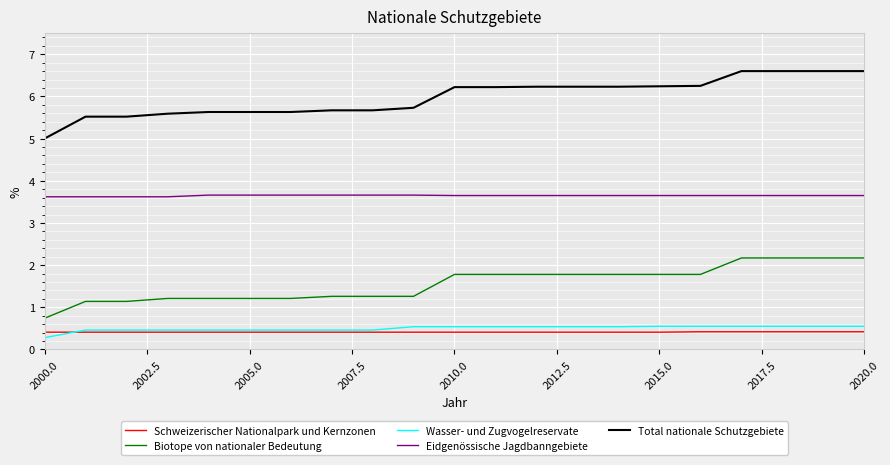

True or false: Total nationale Schutzgebiete and Biotope von nationaler Bedeutung intersect in this chart.

False